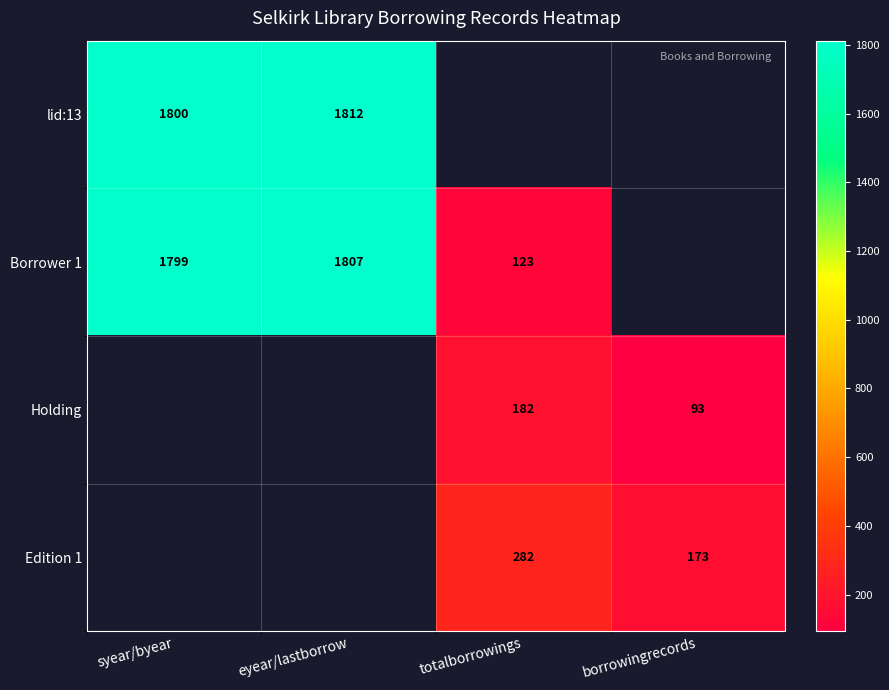

Between totalborrowings and syear/byear, which is larger?

syear/byear